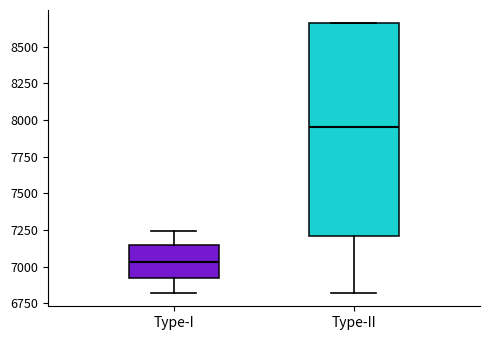

Reading left to right, transcribe this box plot: for each box, give where its median line is, the range the box spans, and where its two whiskers end, as read against the y-axis. The values are not printed on the chart, so give them approximately, as read against the axis.

Type-I: median 7050, box 6900 to 7150, whiskers 6800 to 7250
Type-II: median 7950, box 7200 to 8650, whiskers 6800 to 8650